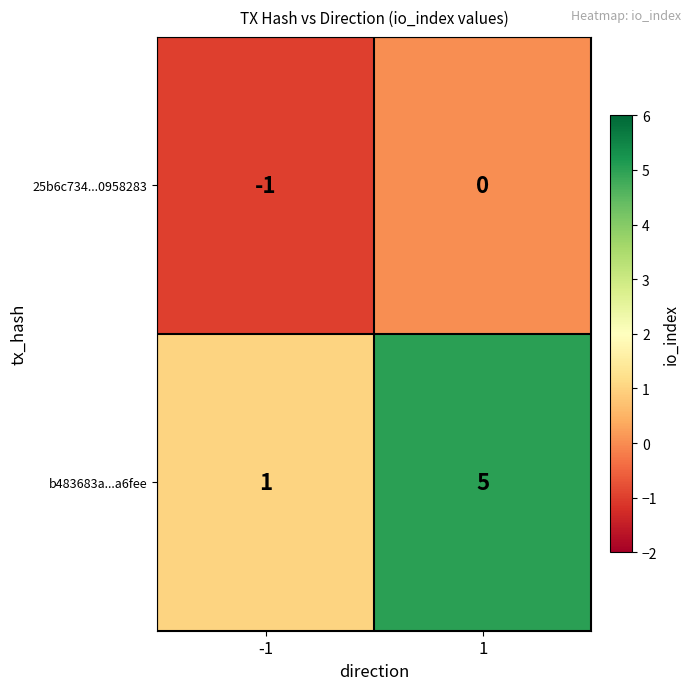

Which series changed the most between -1 and 1?

b483683a...a6fee